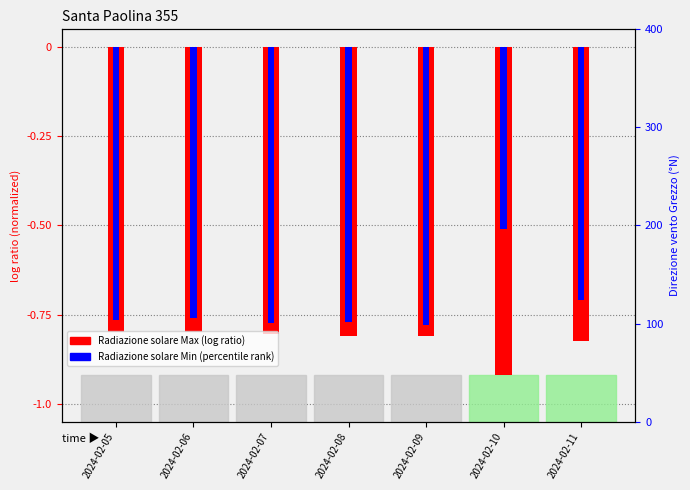

Rank the series by their average value, from lowest to highest.

Radiazione solare Max, Radiazione solare Min